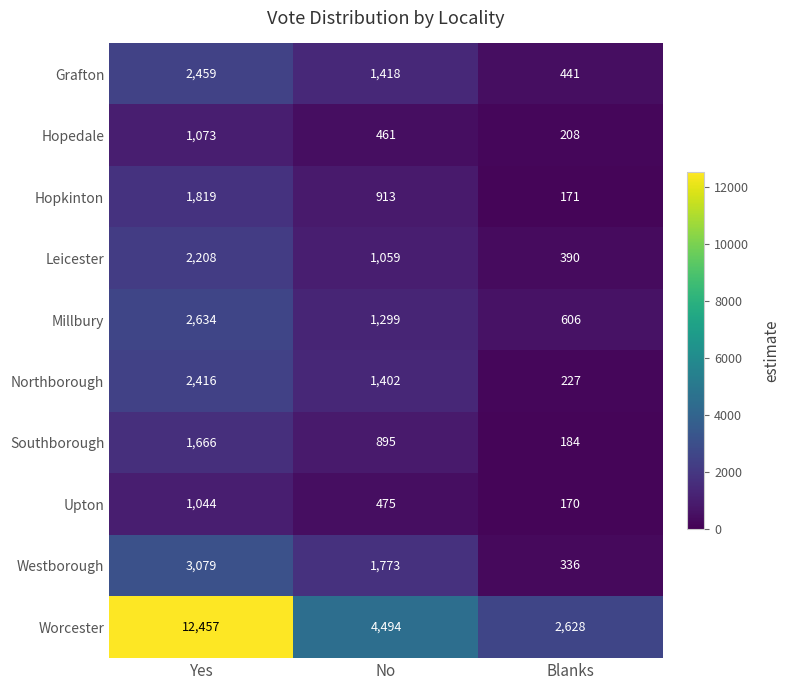

What is the sum of all Hopkinton values?

2903